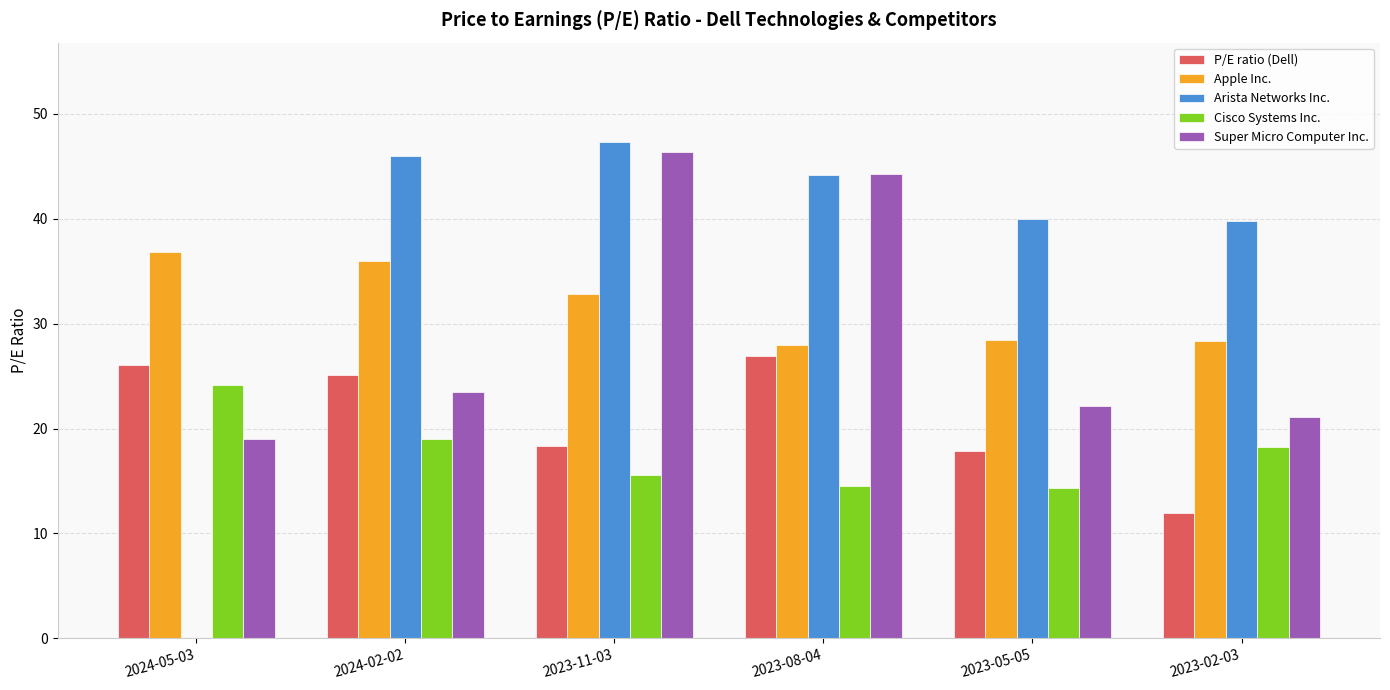

Are the bars grouped side by side (vs. stacked)?

Yes